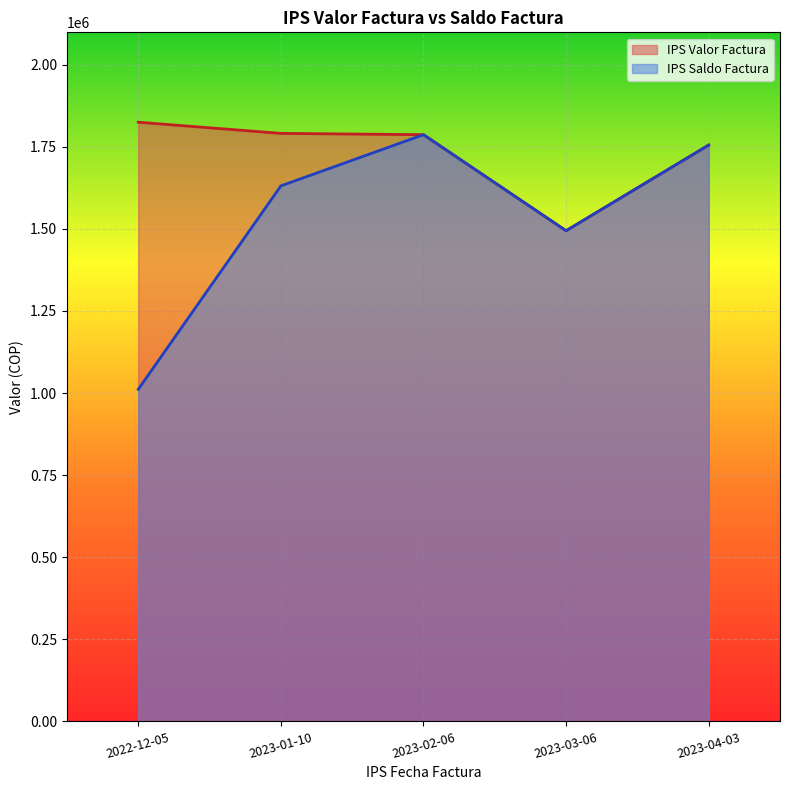

What is the approximate value of IPS Saldo Factura at 2023-04-03?

1755400